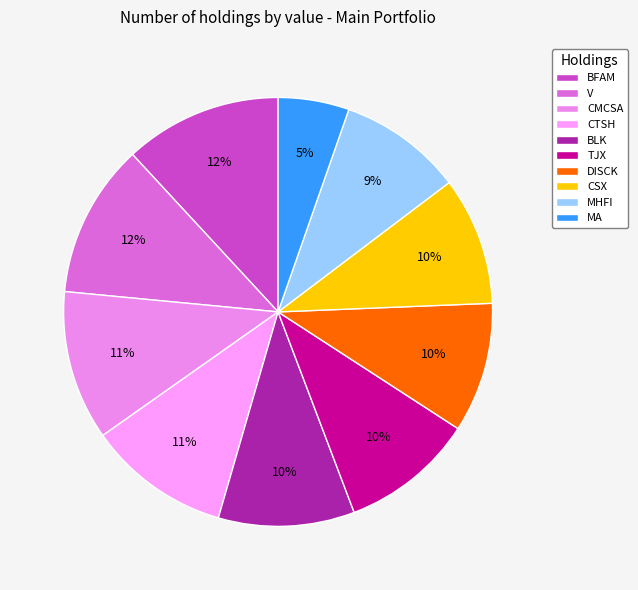

Rank the categories by value from lowest to highest.

MA, MHFI, CSX, DISCK, TJX, BLK, CTSH, CMCSA, V, BFAM